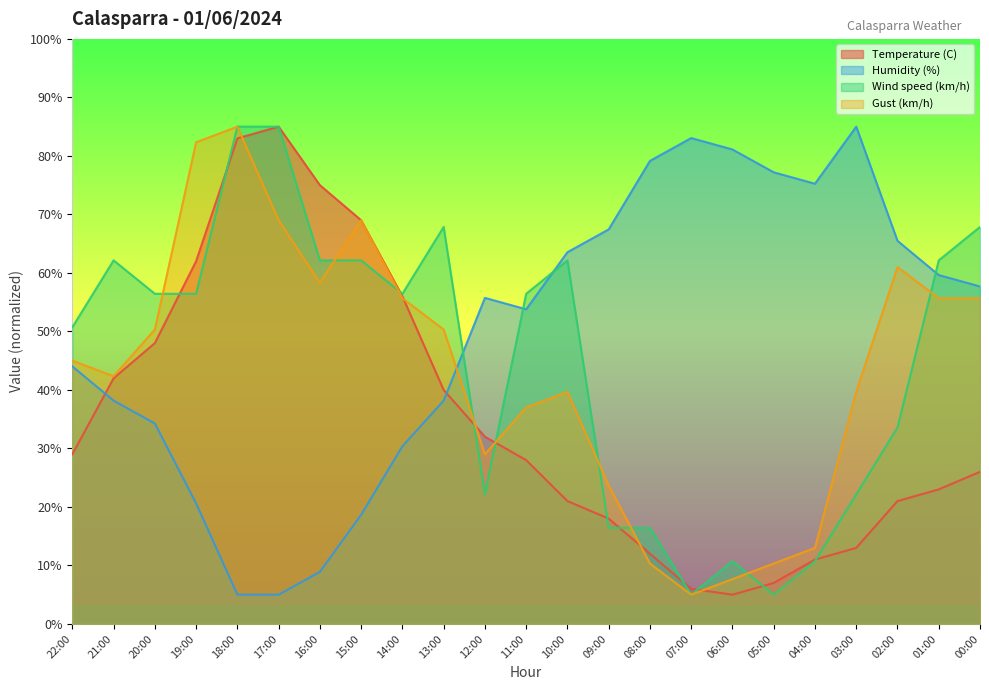

Where is Wind speed (km/h) nearest to the value 45?

22:00